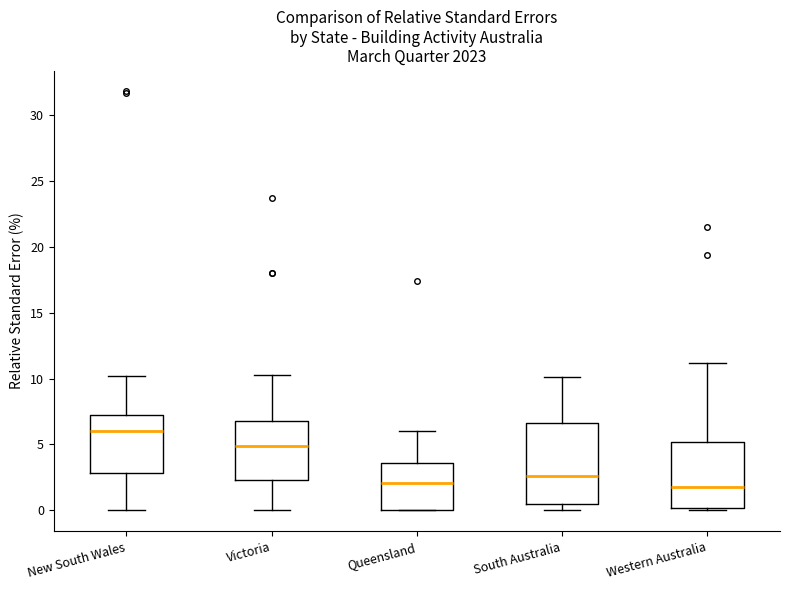

Reading left to right, transcribe this box plot: for each box, give where its median line is, the range the box spans, and where its two whiskers end, as read against the y-axis. The values are not printed on the chart, so give them approximately, as read against the axis.

New South Wales: median 6.0, box 3.0 to 7.0, whiskers 0.0 to 10.0
Victoria: median 5.0, box 2.5 to 7.0, whiskers 0.0 to 10.5
Queensland: median 2.0, box 0.0 to 3.5, whiskers 0.0 to 6.0
South Australia: median 2.5, box 0.5 to 6.5, whiskers 0.0 to 10.0
Western Australia: median 2.0, box 0.0 to 5.0, whiskers 0.0 (just below the box's lower edge) to 11.0